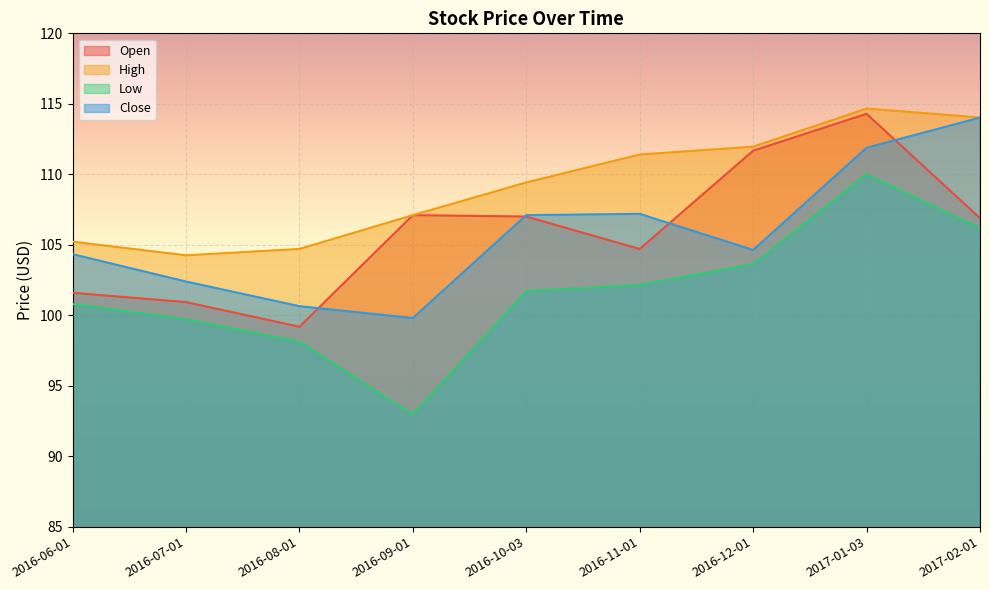

Between 2016-07-01 and 2017-01-03, which series saw the biggest shift?

Open